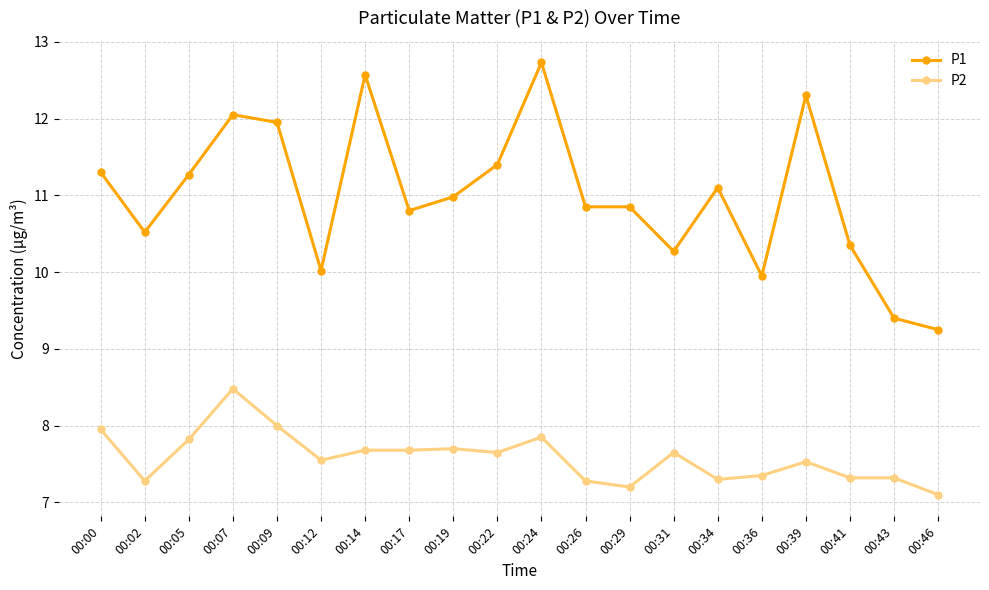

At 00:22, list the series in order from largest to smallest.

P1, P2